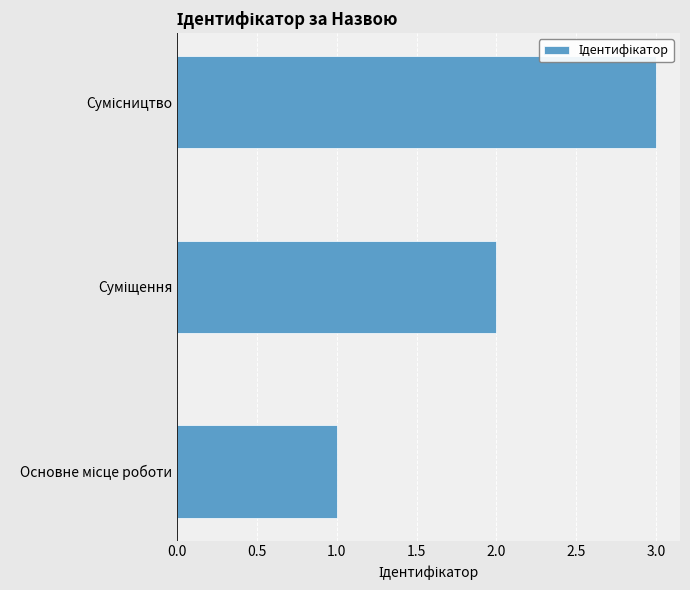

What is the maximum value shown in the chart?

3